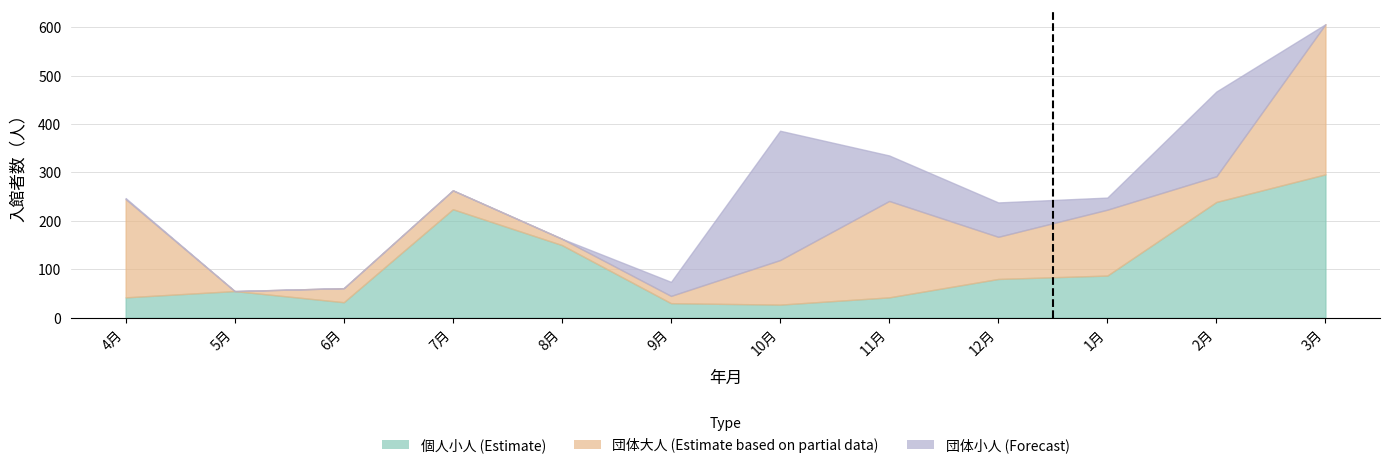

True or false: 個人小人 (Estimate) has a value of 28 at 5月.

False